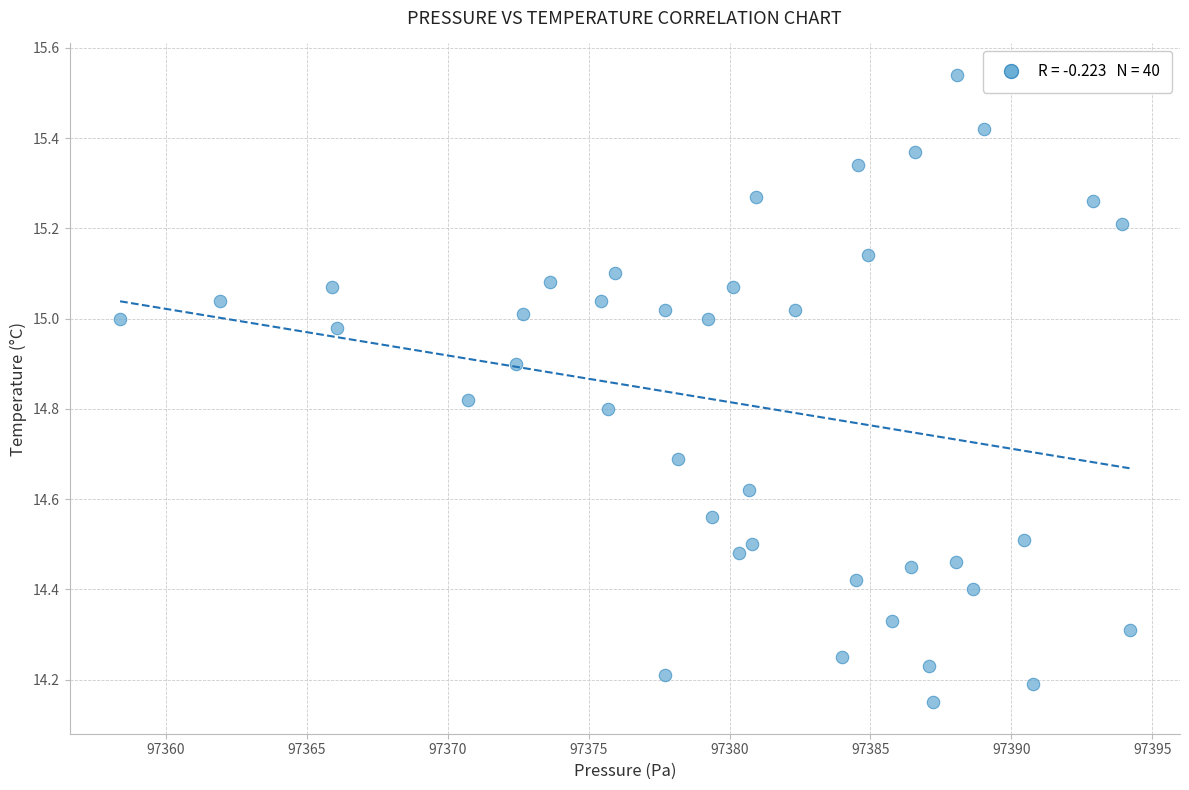

What is the range of Y values (max minus min)?

1.4